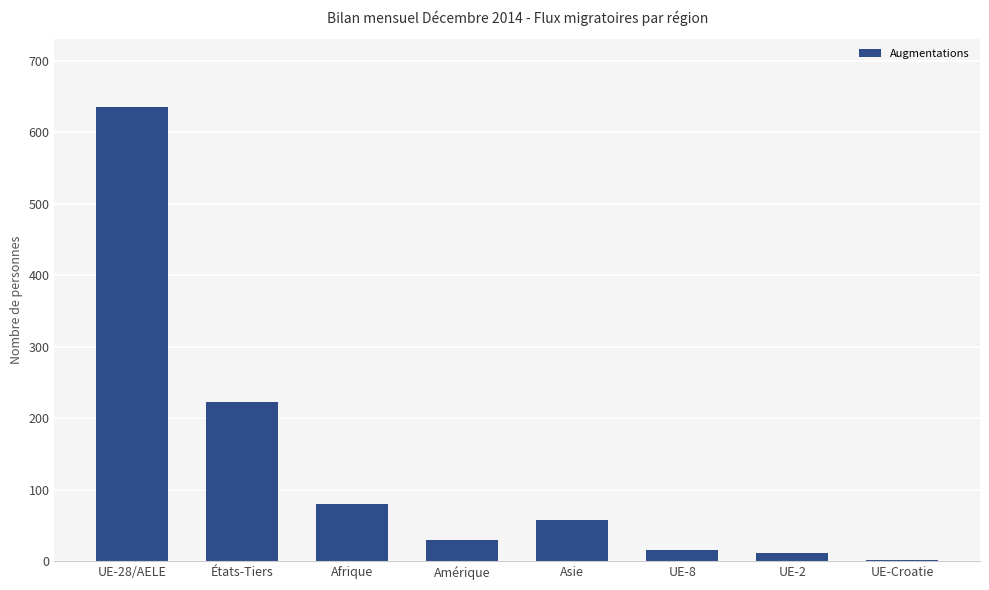

Where is the data nearest to the value 318?

États-Tiers